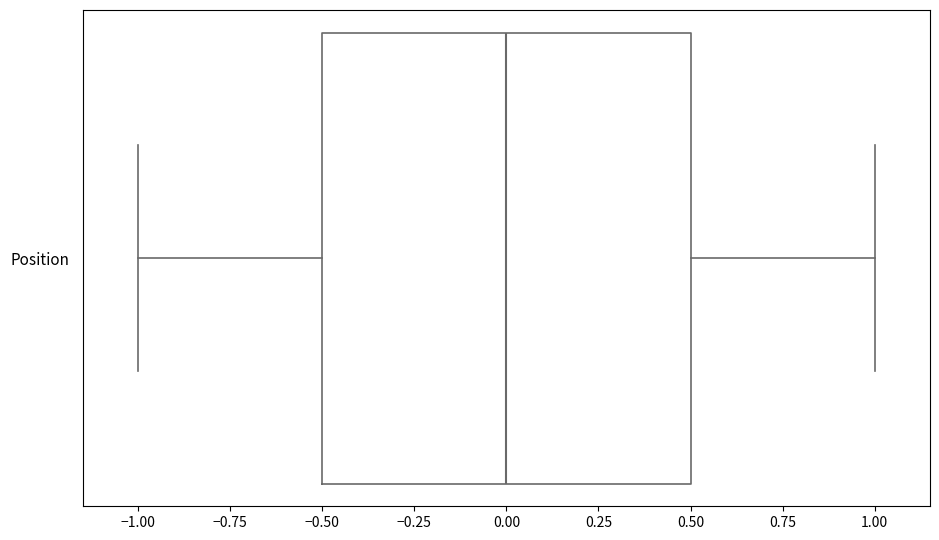

Transcribe this box plot: give where the median line is, the range the box spans, and where the two whiskers end, as read against the x-axis. The values are not printed on the chart, so give them approximately, as read against the axis.

median 0.0, box -0.5 to 0.5, whiskers -1.0 to 1.0